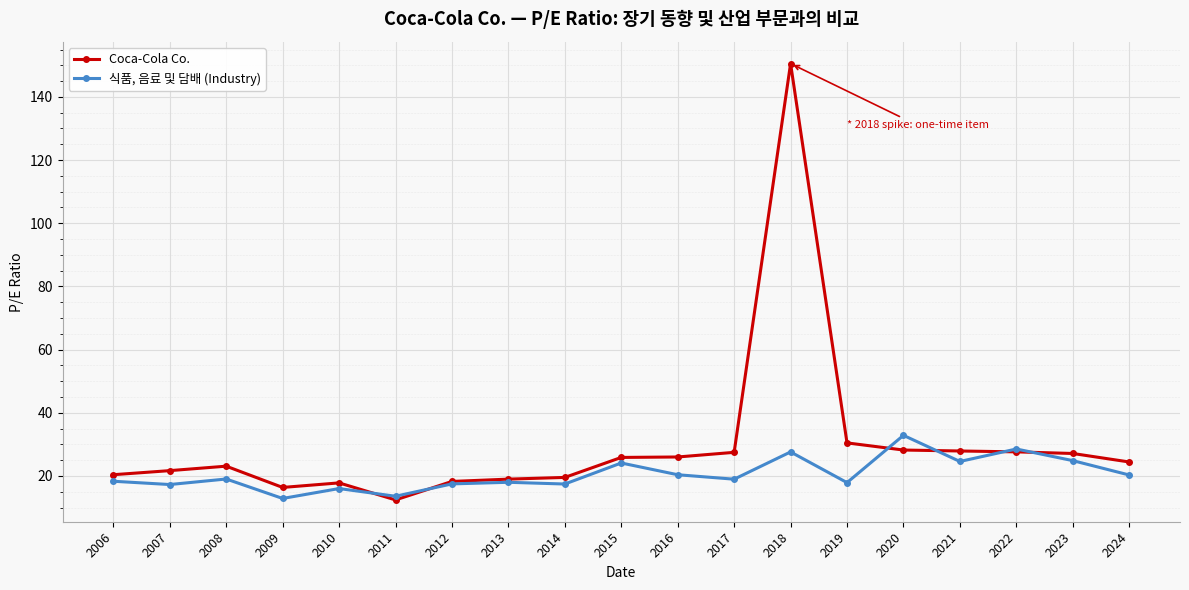

What is the smallest value displayed?

12.4